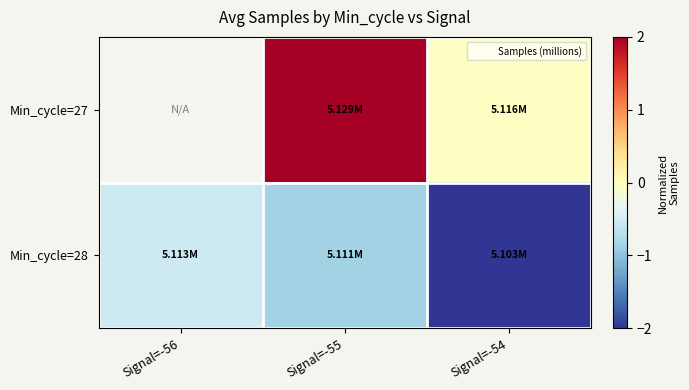

Between Signal=-56 and Signal=-55, which is larger?

Signal=-55